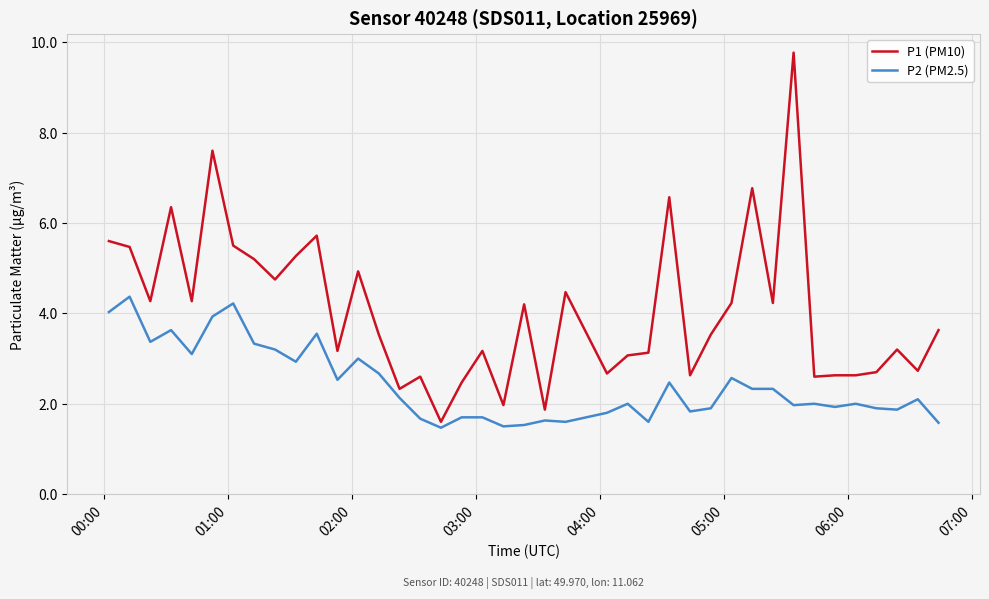

What is the maximum value for P1 (PM10)?

9.8